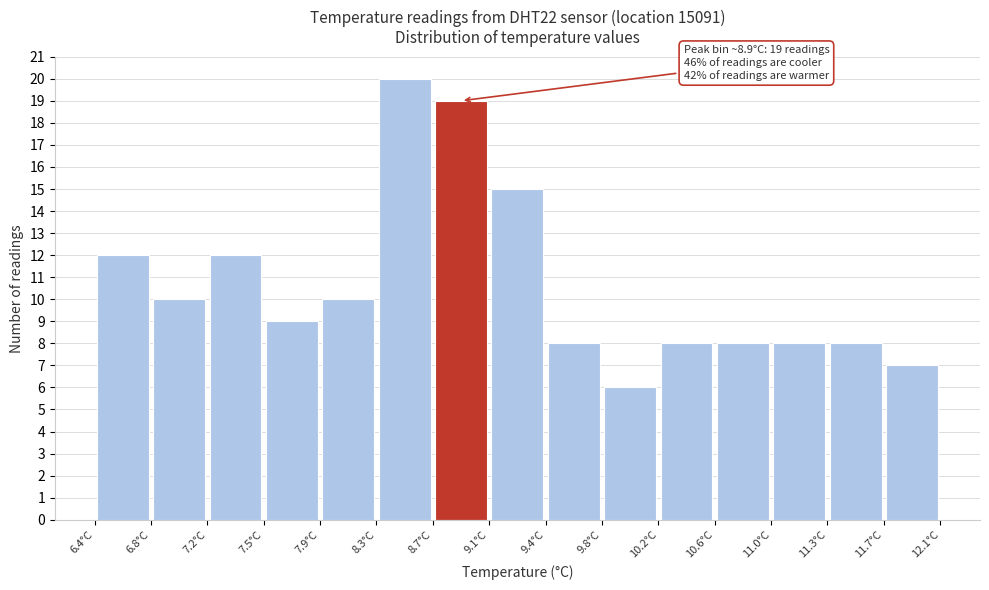

Over which range of the x-axis is the bar tallest?

8.30 to 8.68